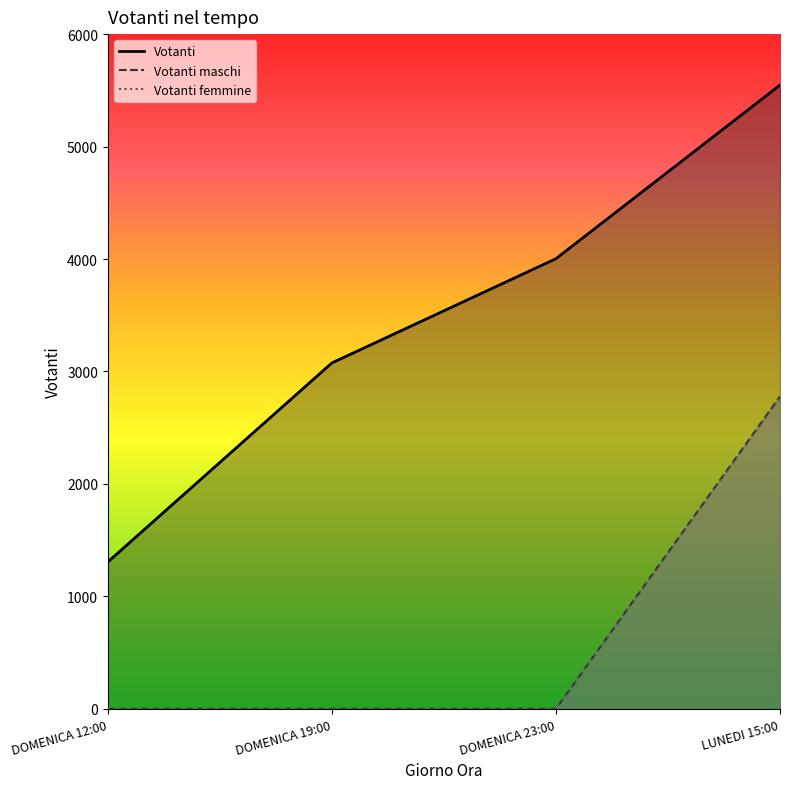

Reading right to left, what are all the values shown in this chart?

Votanti: 5547	4003	3076	1306
Votanti maschi: 2778	0	0	0
Votanti femmine: 2769	0	0	0